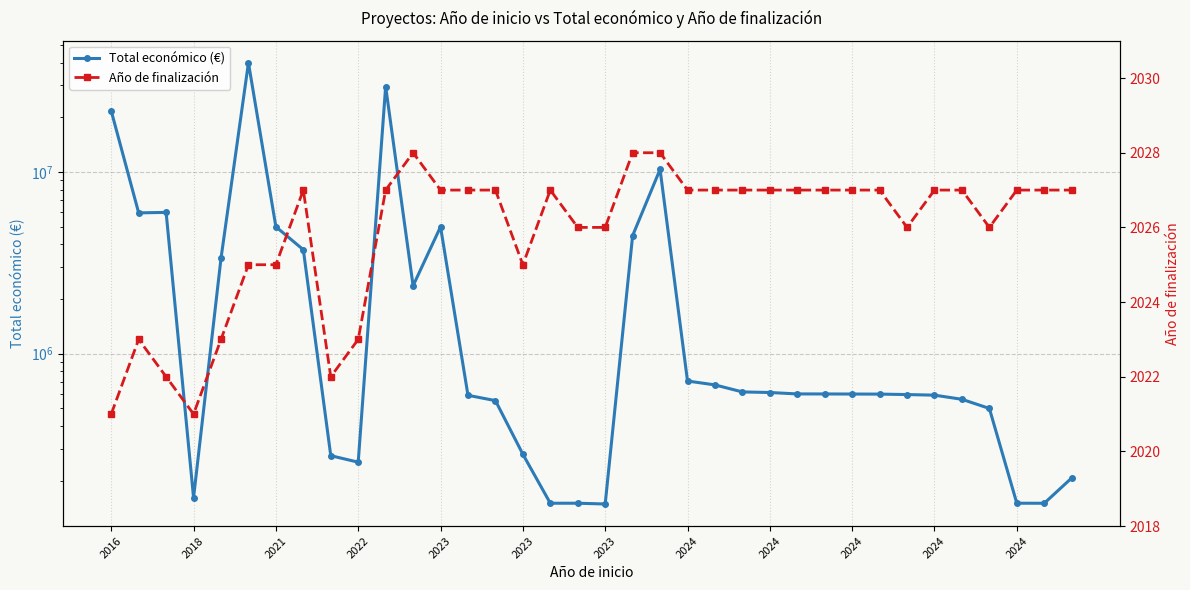

What is the sum of all Total económico (€) values?

147887774